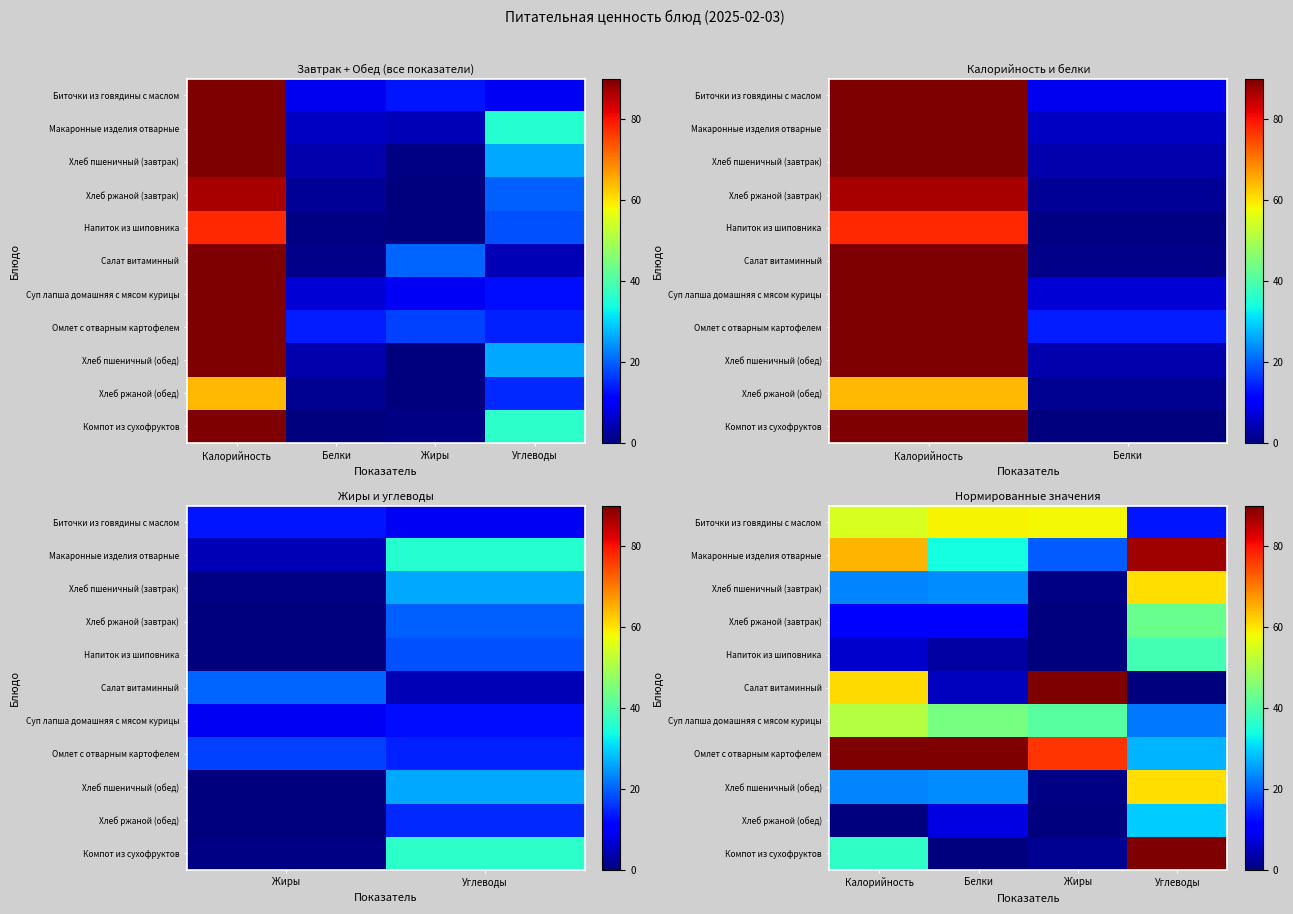

Is the value of Компот из сухофруктов at Углеводы greater than the value of Хлеб пшеничный (обед) at Калорийность?

Yes